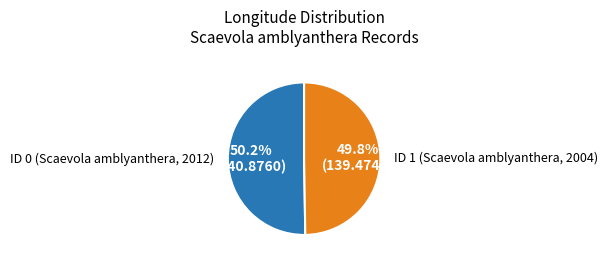

The ID 0 (Scaevola amblyanthera, 2012) slice represents 50% of the pie. True or false?

True